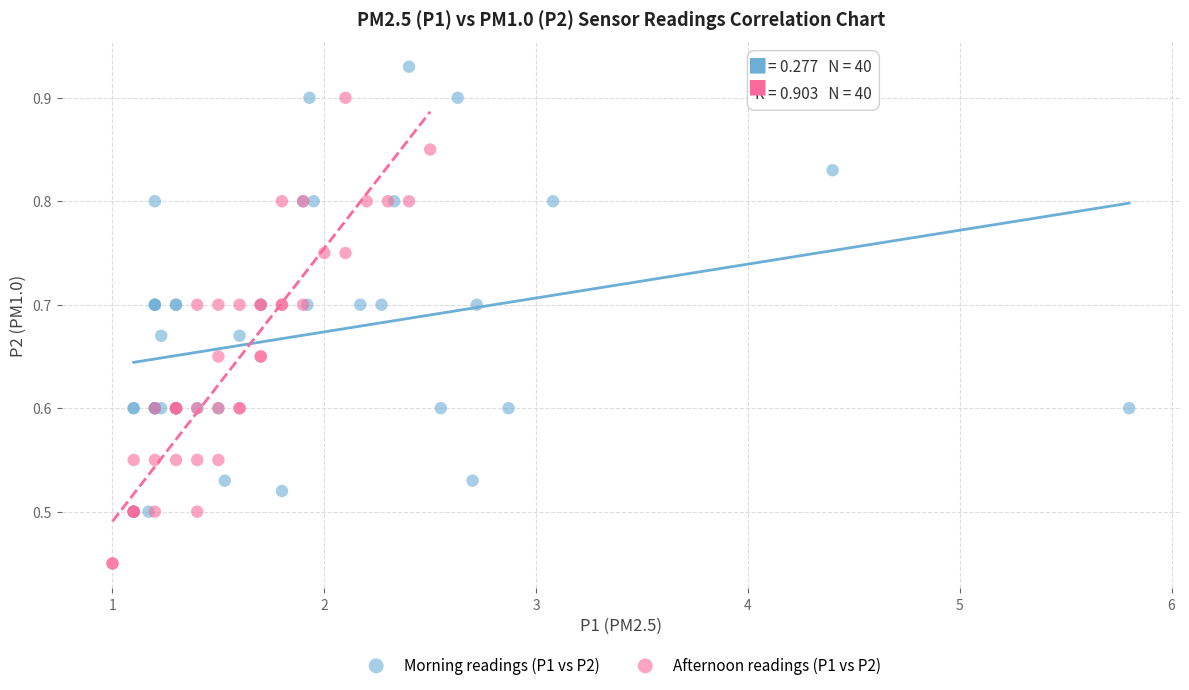

Which series contains the lowest Y value?

Afternoon readings (P1 vs P2)